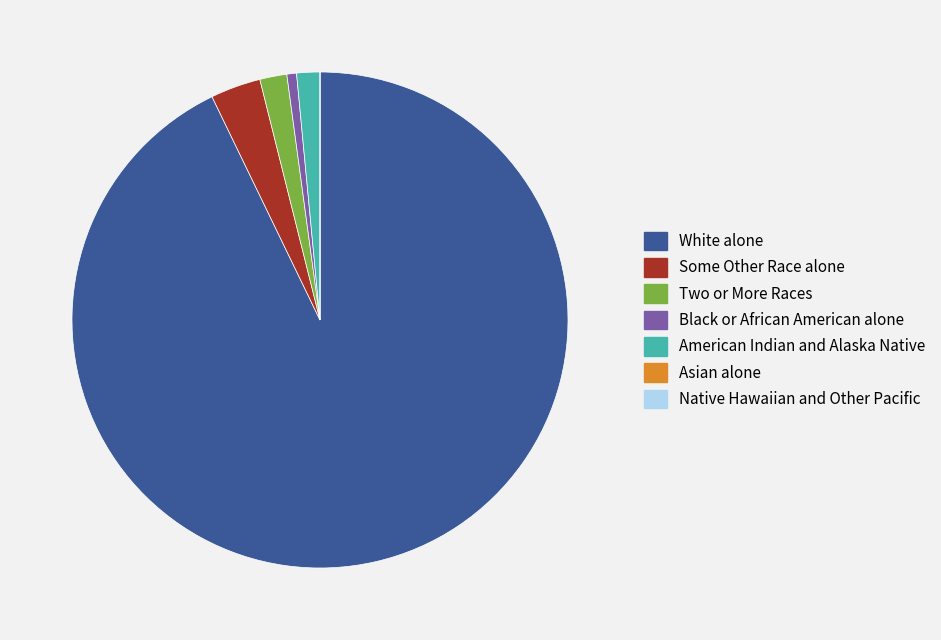

Which slice is the largest?

White alone